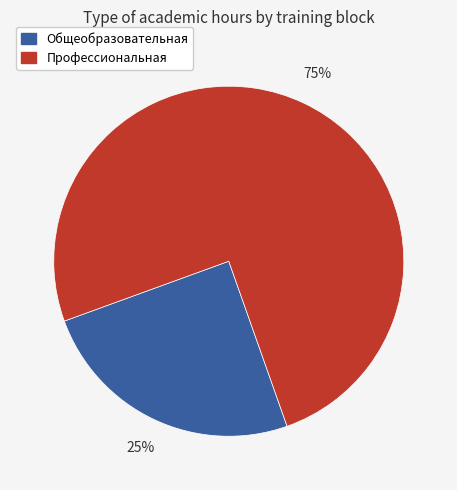

Is there a majority slice in this chart?

Yes